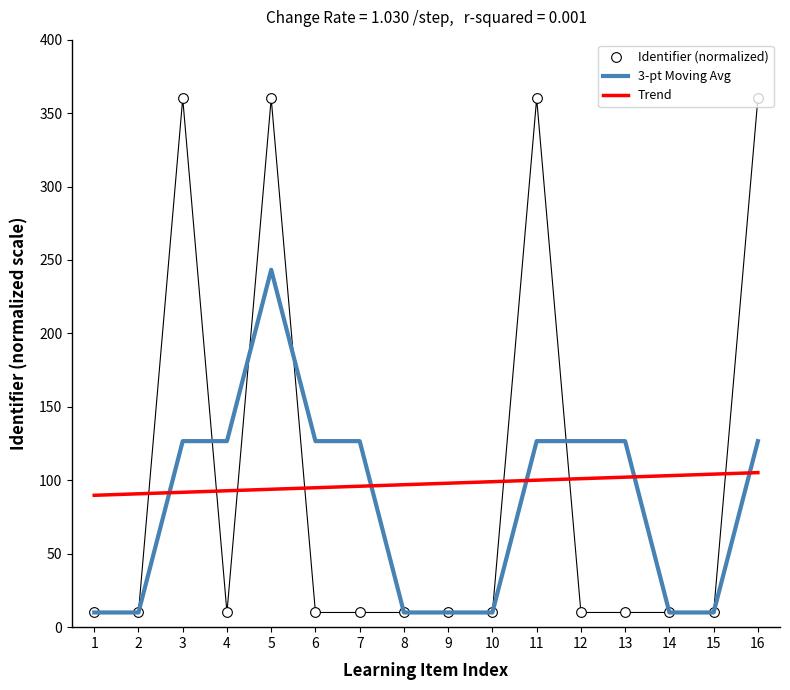

At 13, list the series in order from largest to smallest.

3-pt Moving Avg, Trend, Identifier (normalized)